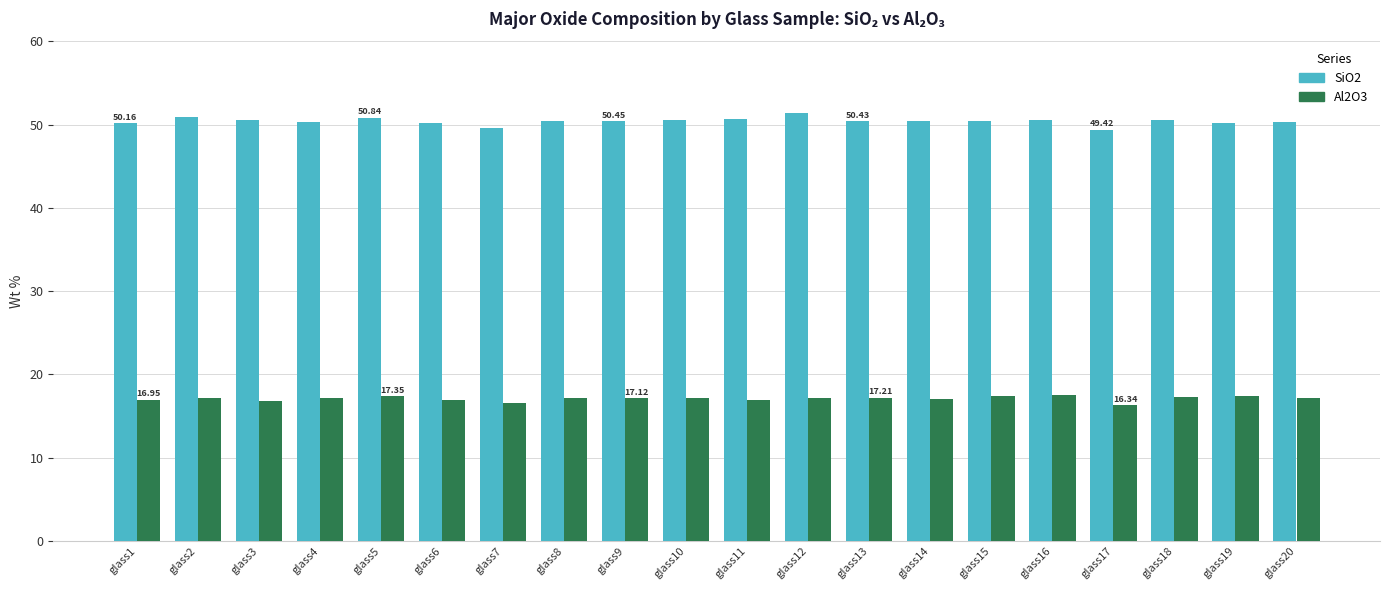

Which series has the largest range (max minus min)?

SiO2